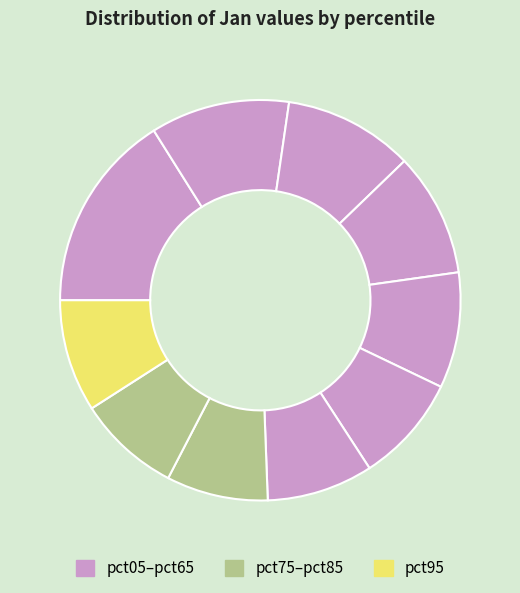

How many segments does this pie chart have?

10